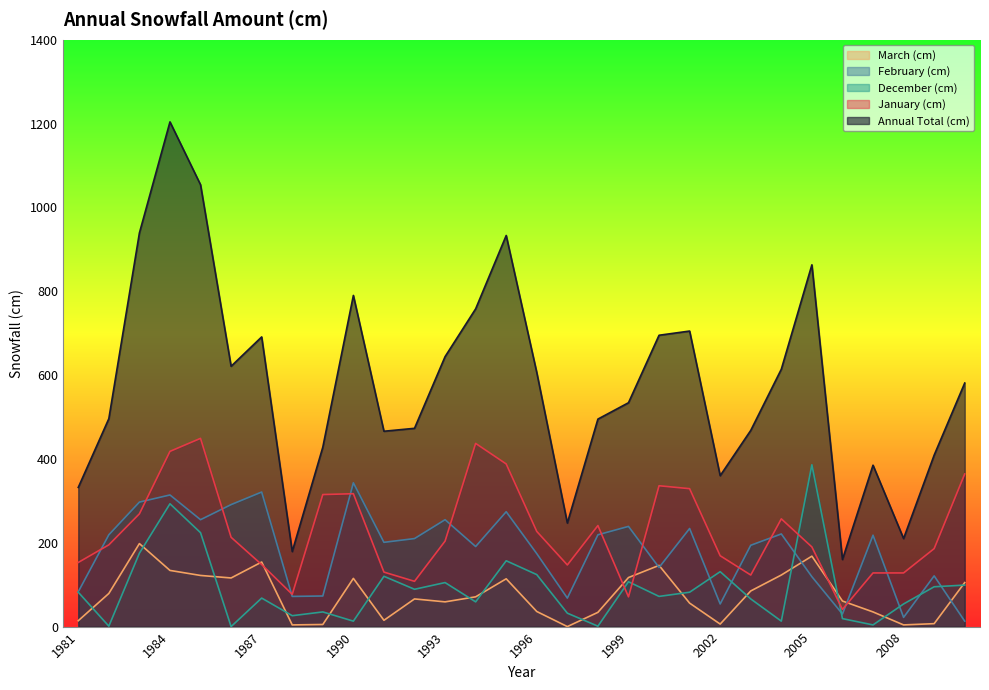

The value of March (cm) at 2004 is 51. True or false?

False